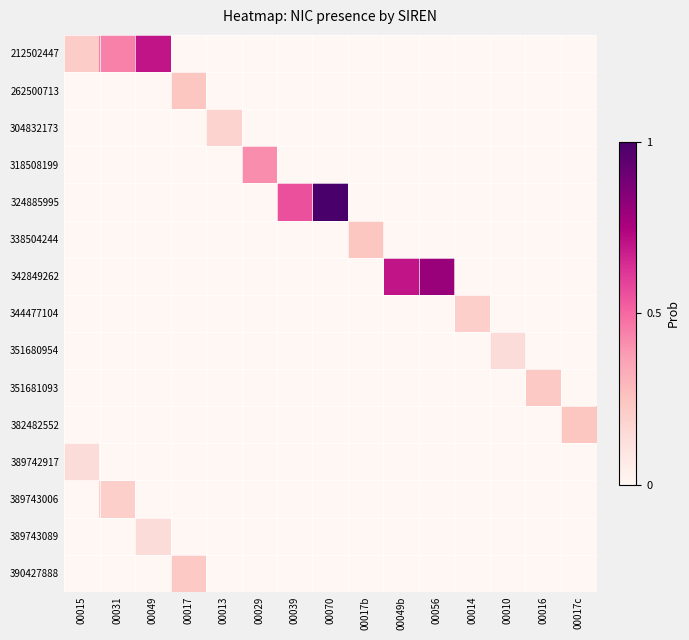

Which label corresponds to the largest value in the chart?

00070